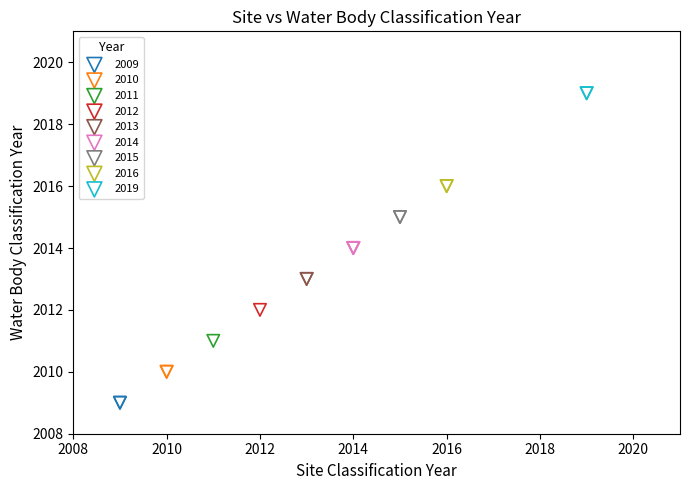

What are all the series names shown in the legend?

2009, 2010, 2011, 2012, 2013, 2014, 2015, 2016, 2019